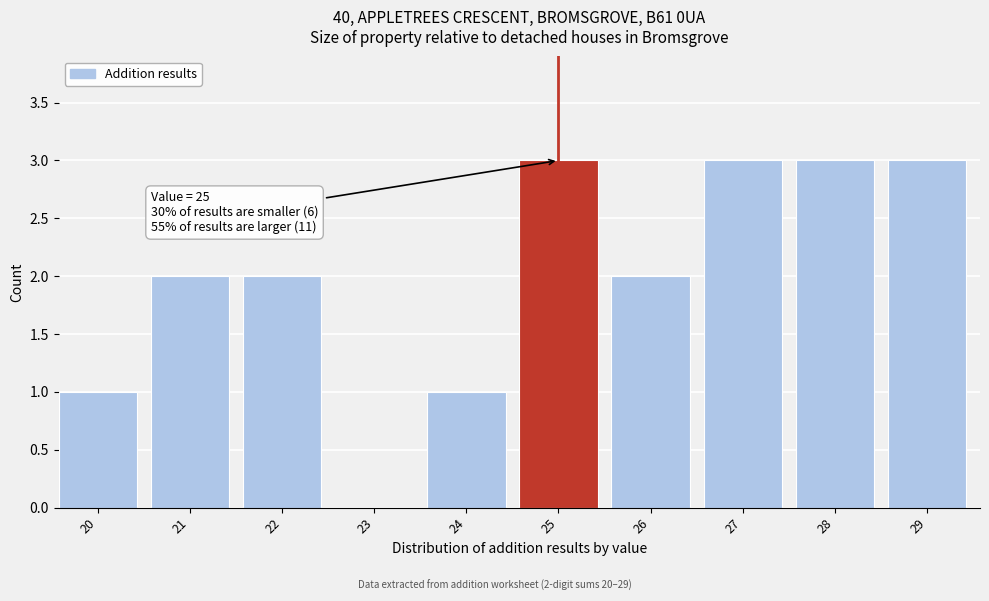

Reading left to right, extract all data points from this chart.

20=1	21=2	22=2	23=0	24=1	25=3	26=2	27=3	28=3	29=3